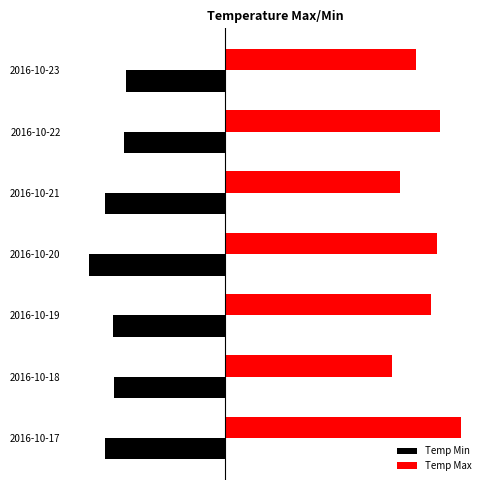

Which series has the largest range (max minus min)?

Temp Max